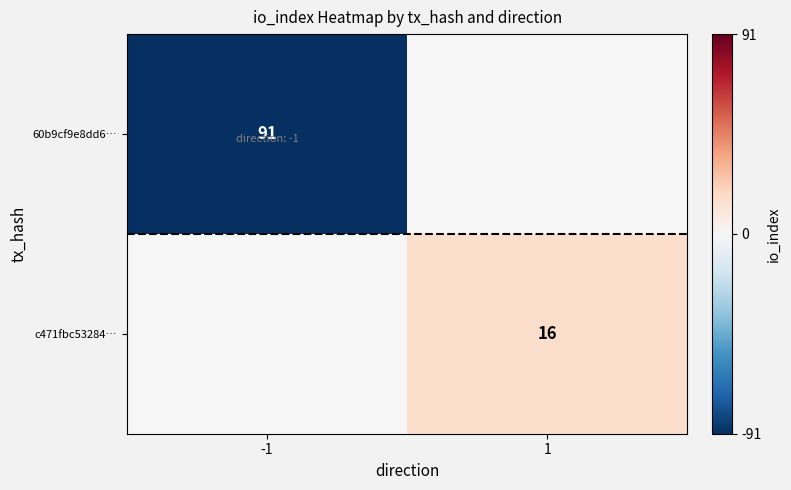

Is it true that c471fbc53284… equals 16 at 1?

True